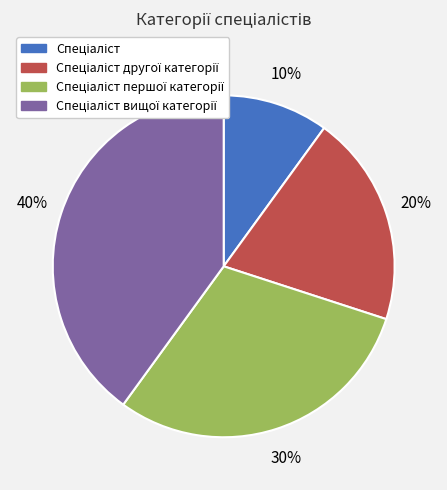

To the nearest percent, what is the average slice percentage?

25%